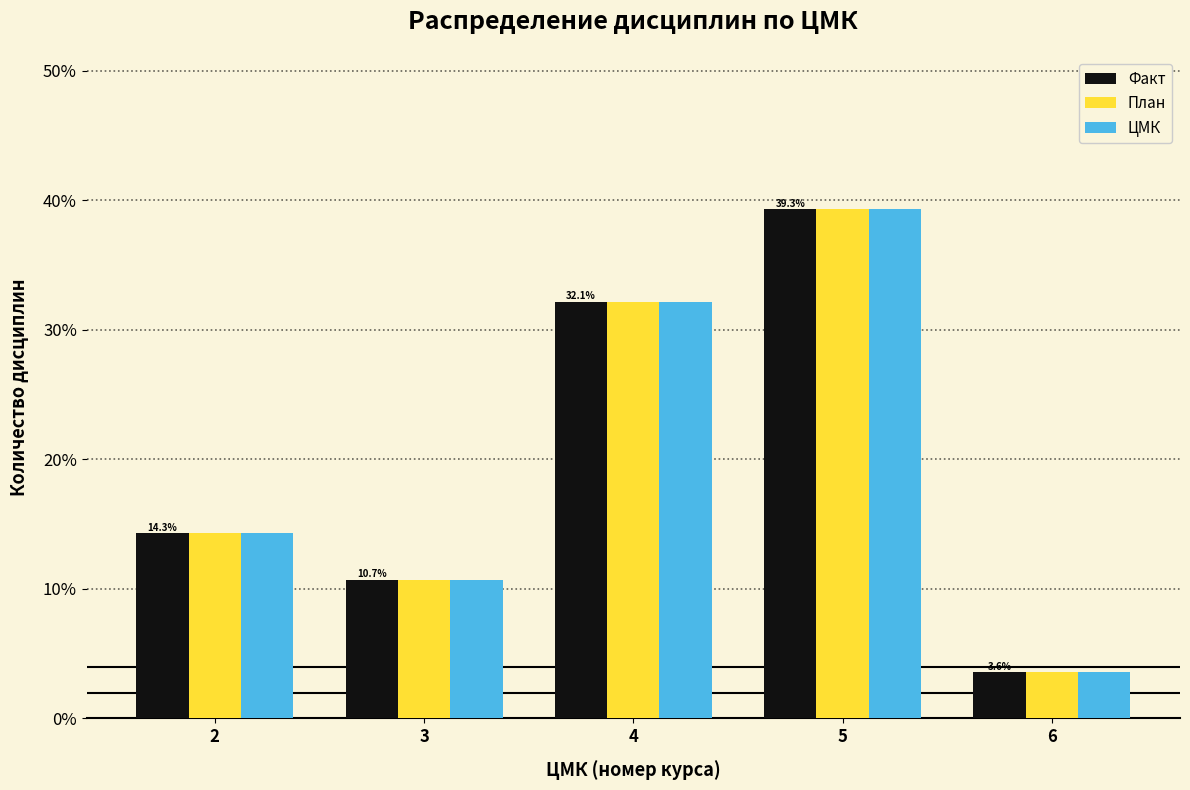

Reading right to left, what are all the values shown in this chart?

Факт: 3.6	39.3	32.1	10.7	14.3
План: 3.6	39.3	32.1	10.7	14.3
ЦМК: 3.6	39.3	32.1	10.7	14.3